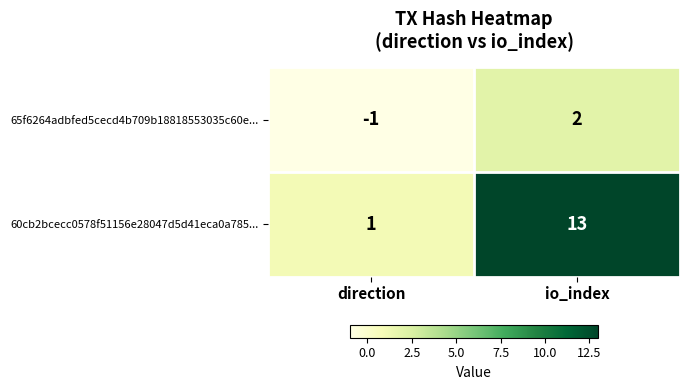

Which series has the largest total across all categories?

60cb2bcecc0578f51156e28047d5d41eca0a785...